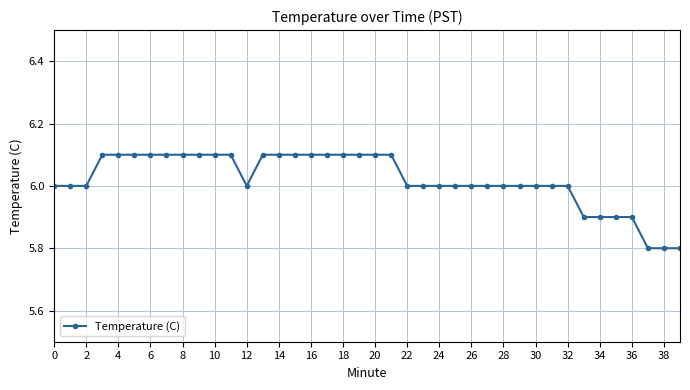

What is the minimum value shown in the chart?

5.8